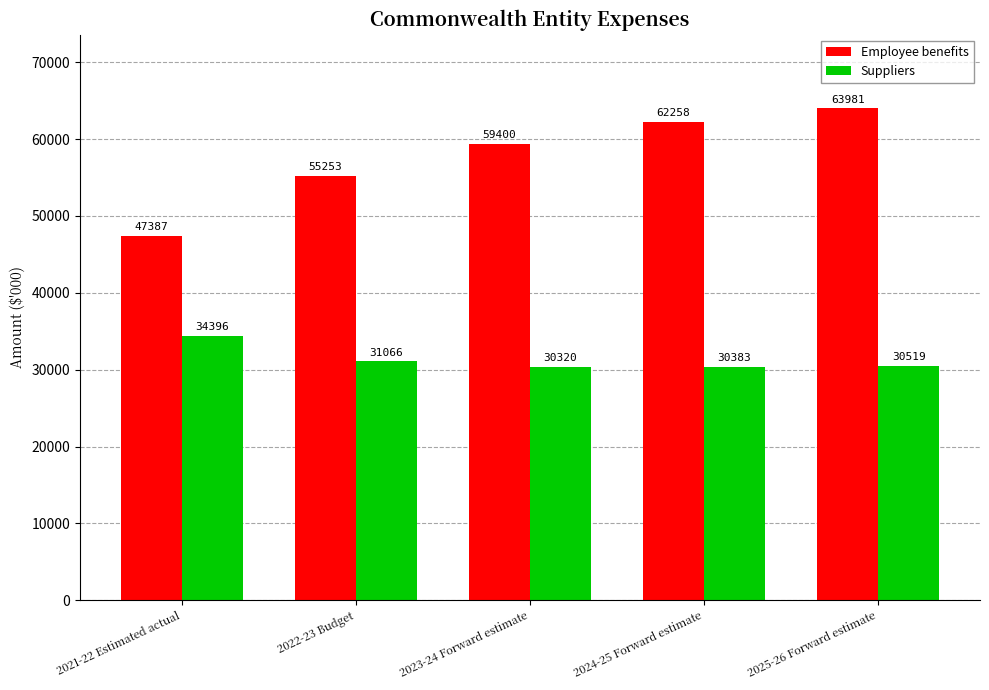

How many bars are there in total?

10